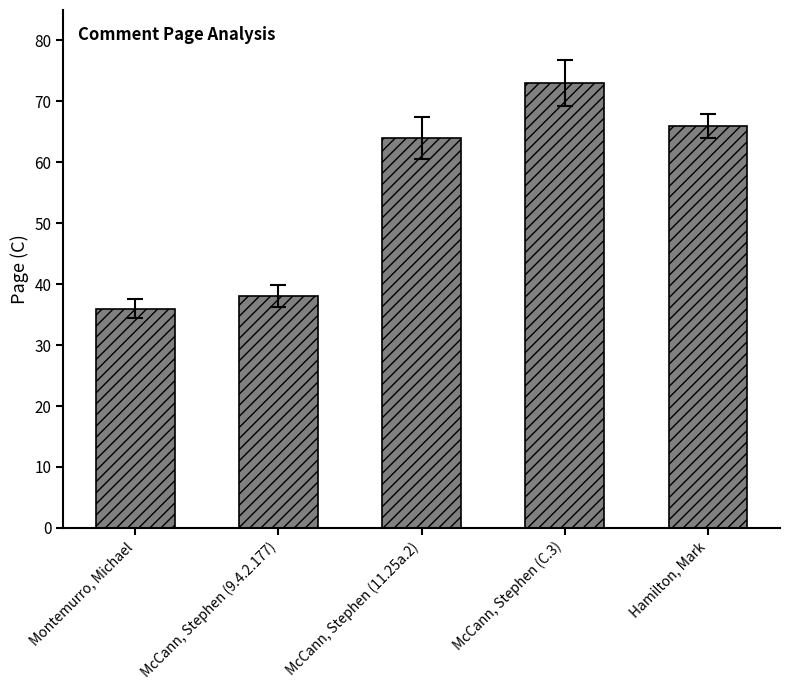

What is the sum of the values at McCann, Stephen (C.3) and Hamilton, Mark?

139